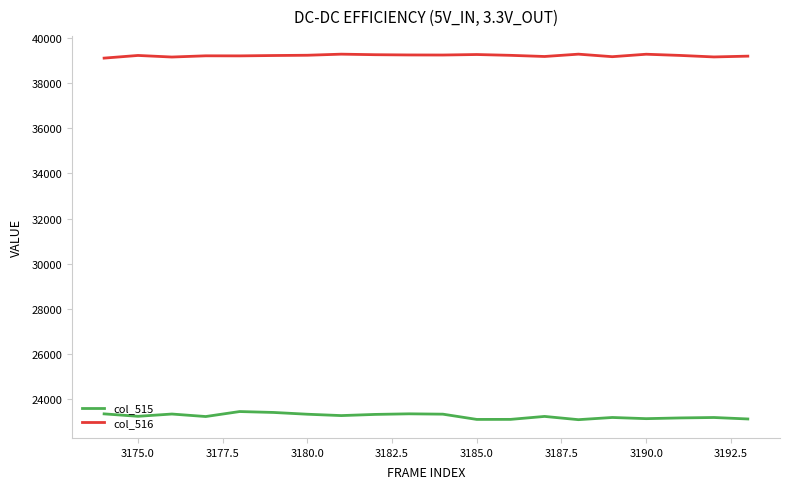

List the series in order of their peak value, lowest first.

col_515, col_516